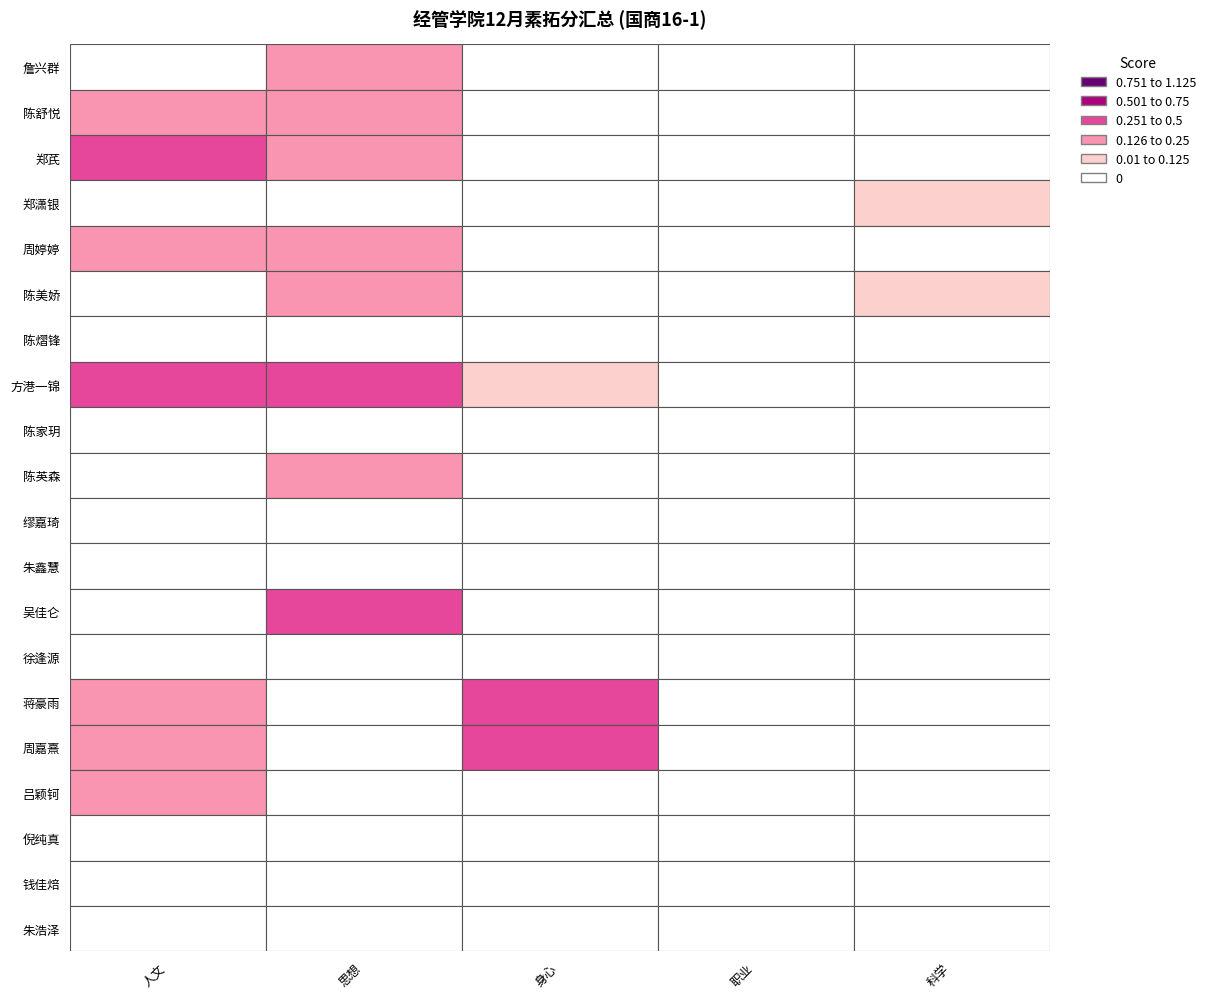

Rank the series at 职业 from highest to lowest value.

詹兴群, 陈舒悦, 郑芪, 郑潇银, 周婷婷, 陈美娇, 陈熠锋, 方港一锦, 陈家玥, 陈英森, 缪嘉琦, 朱鑫慧, 吴佳仑, 徐逢源, 蒋豪雨, 周嘉熹, 吕颖钶, 倪纯真, 钱佳焙, 朱浩泽